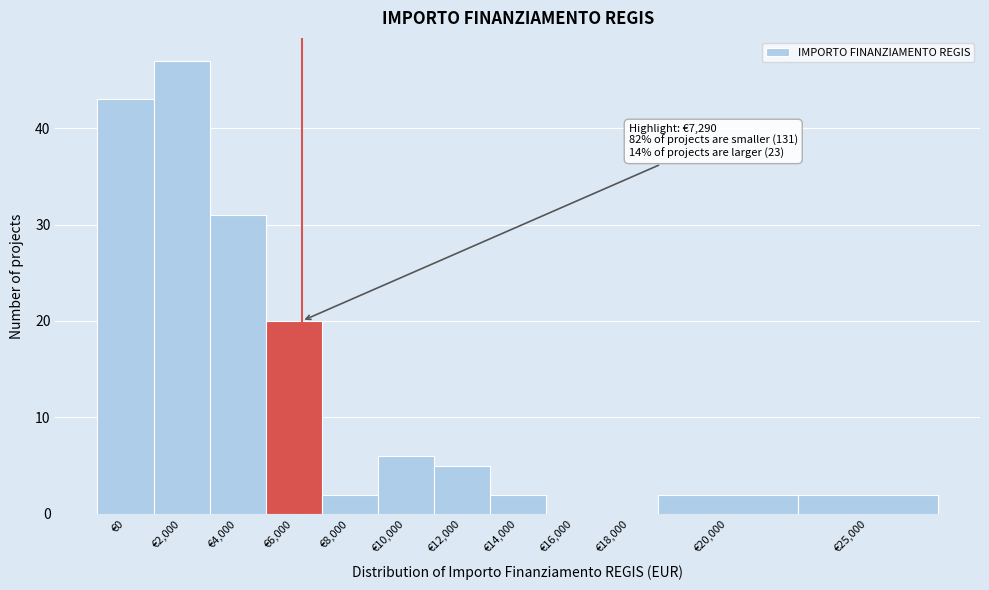

Reading left to right, list all the values displayed in this chart.

€0=43	€2,000=47	€4,000=31	€6,000=20	€8,000=2	€10,000=6	€12,000=5	€14,000=2	€16,000=0	€18,000=0	€20,000=2	€25,000=2